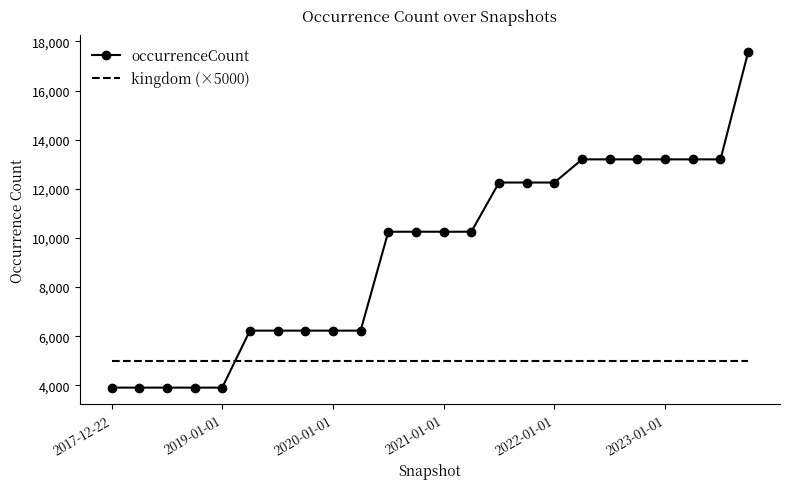

Which series has the largest range (max minus min)?

occurrenceCount